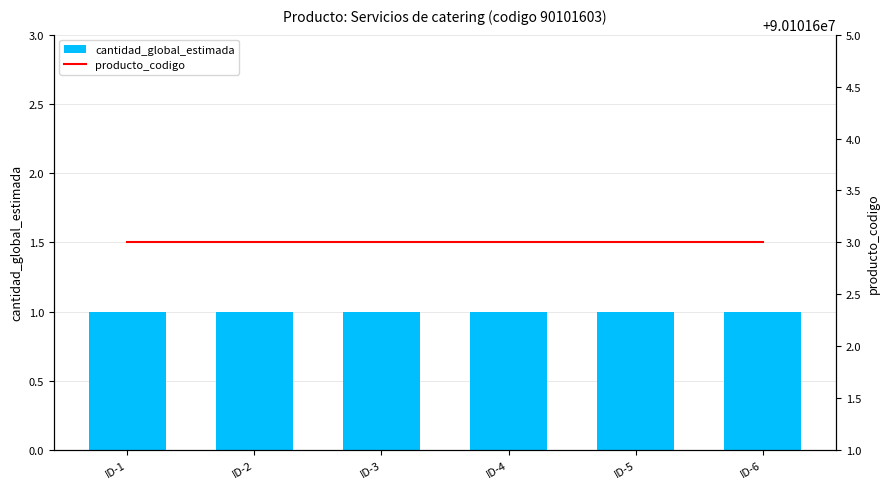

The value of producto_codigo at ID-2 is 90101603. True or false?

True